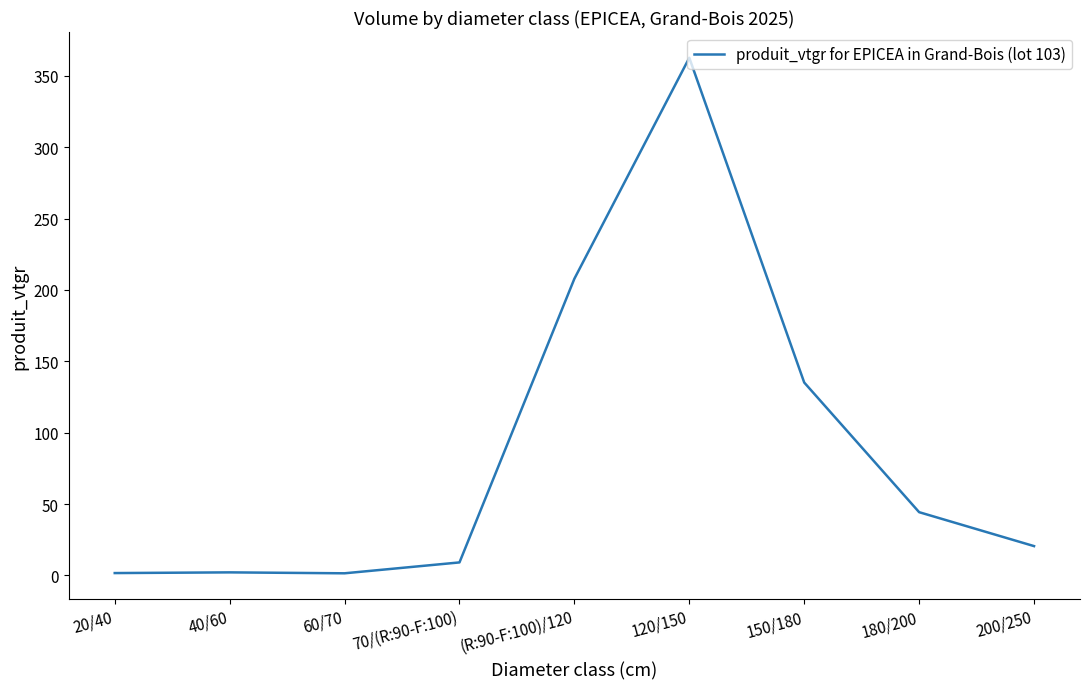

What is the change in value from (R:90-F:100)/120 to 200/250?

-187.4